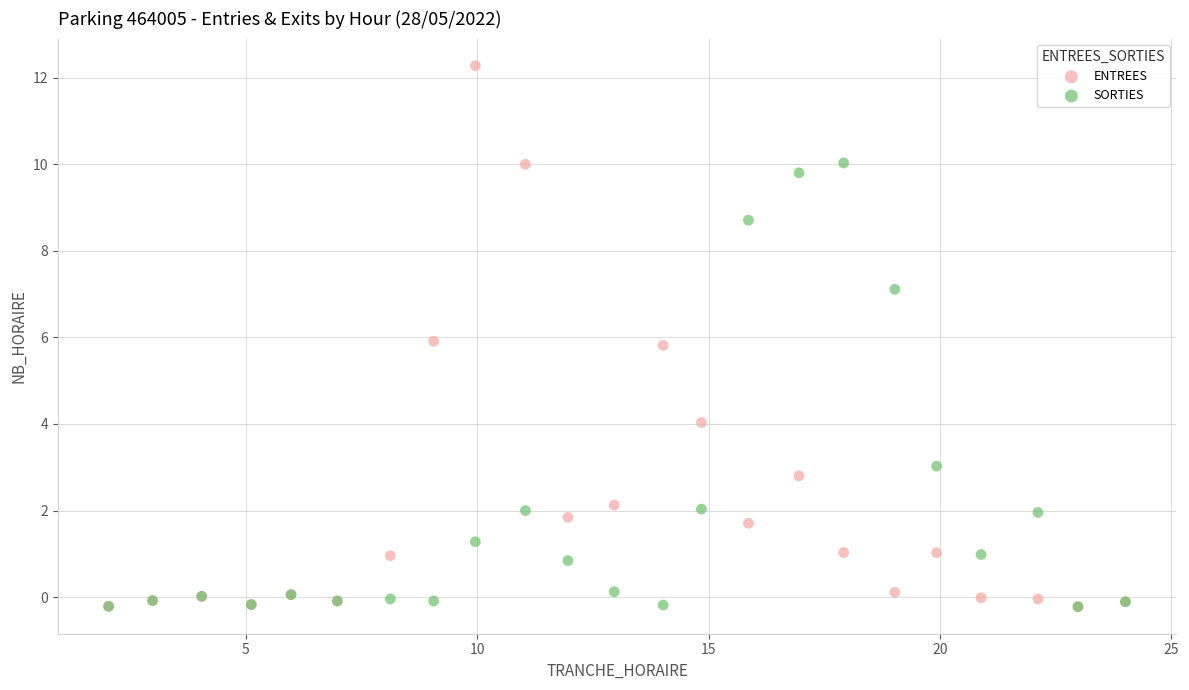

What are all the series names shown in the legend?

ENTREES, SORTIES